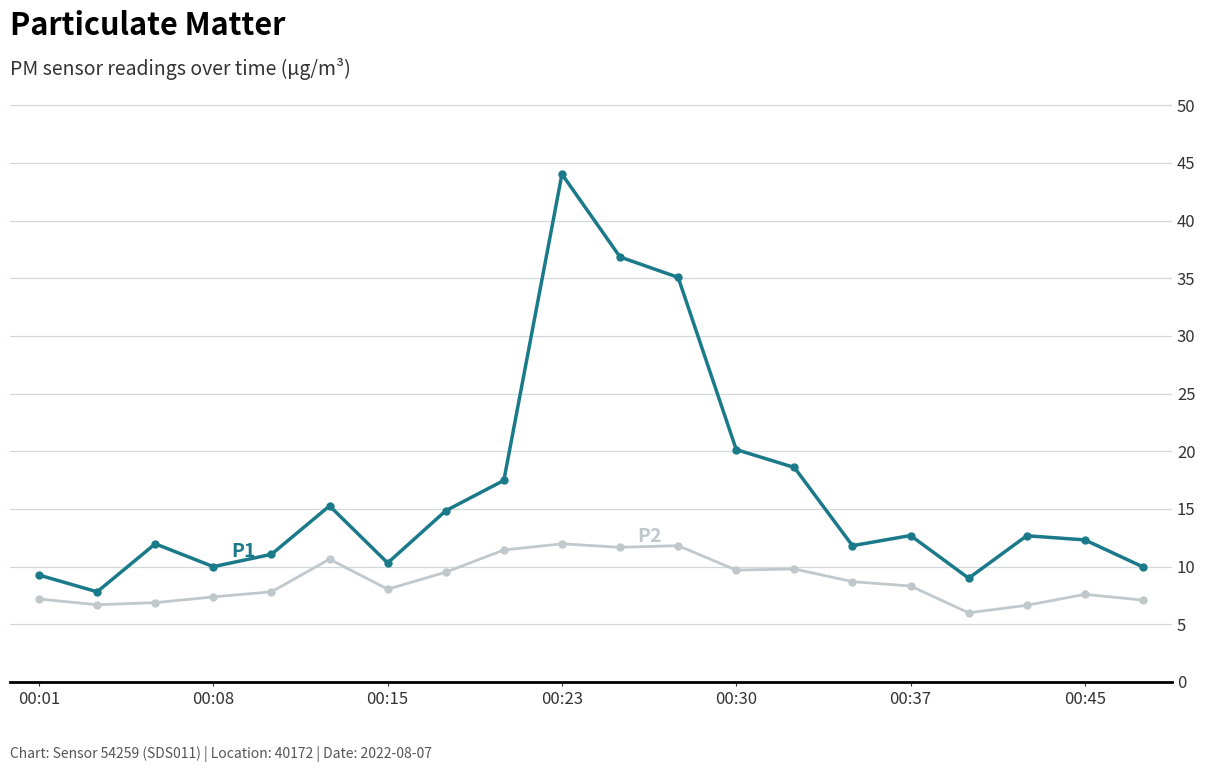

What is the smallest value displayed?

6.0